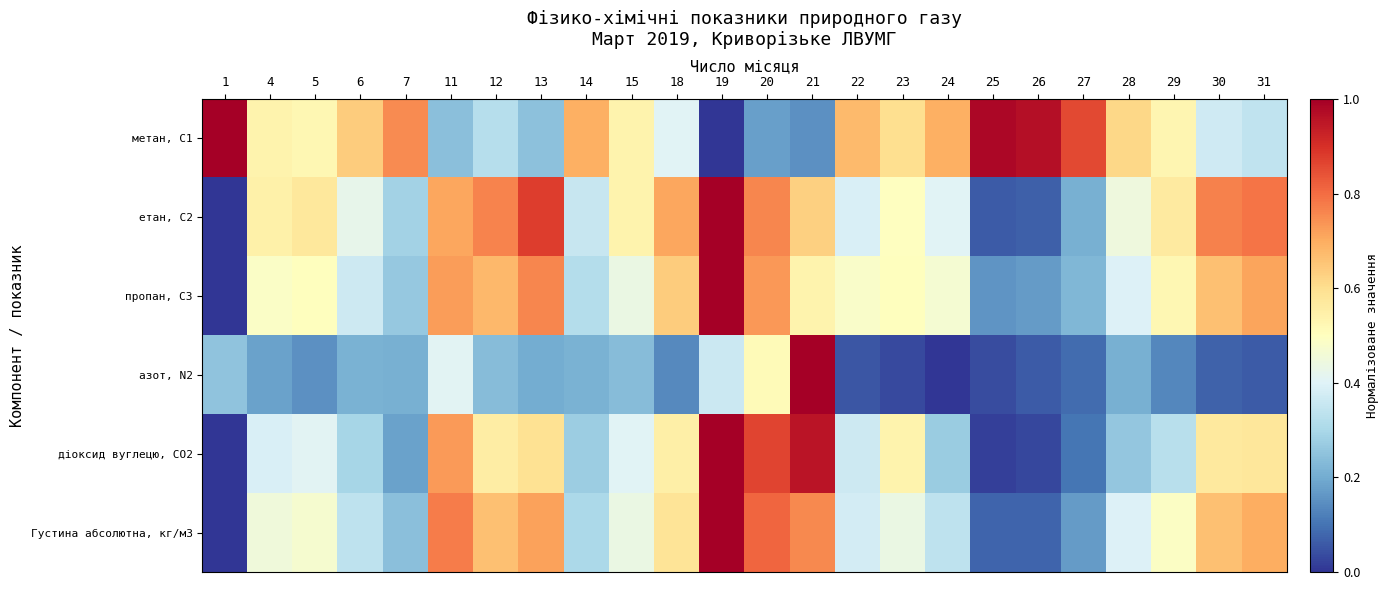

Reading right to left, extract all data points from this chart.

метан, С1: 31=0.3	30=0.4	29=0.5	28=0.6	27=0.9	26=1.0	25=1.0	24=0.7	23=0.6	22=0.7	21=0.2	20=0.2	19=0.0	18=0.4	15=0.5	14=0.7	13=0.2	12=0.3	11=0.2	7=0.8	6=0.6	5=0.5	4=0.5	1=1.0
етан, С2: 31=0.8	30=0.8	29=0.6	28=0.4	27=0.2	26=0.1	25=0.1	24=0.4	23=0.5	22=0.4	21=0.6	20=0.8	19=1.0	18=0.7	15=0.5	14=0.4	13=0.9	12=0.8	11=0.7	7=0.3	6=0.4	5=0.6	4=0.5	1=0.0
пропан, С3: 31=0.7	30=0.7	29=0.5	28=0.4	27=0.2	26=0.2	25=0.2	24=0.5	23=0.5	22=0.5	21=0.5	20=0.7	19=1.0	18=0.6	15=0.4	14=0.3	13=0.8	12=0.7	11=0.7	7=0.3	6=0.4	5=0.5	4=0.5	1=0.0
азот, N2: 31=0.1	30=0.1	29=0.1	28=0.2	27=0.1	26=0.1	25=0.0	24=0.0	23=0.0	22=0.1	21=1.0	20=0.5	19=0.4	18=0.1	15=0.2	14=0.2	13=0.2	12=0.2	11=0.4	7=0.2	6=0.2	5=0.1	4=0.2	1=0.3
діоксид вуглецю, CО2: 31=0.6	30=0.6	29=0.3	28=0.3	27=0.1	26=0.0	25=0.0	24=0.3	23=0.5	22=0.4	21=1.0	20=0.9	19=1.0	18=0.5	15=0.4	14=0.3	13=0.6	12=0.6	11=0.7	7=0.2	6=0.3	5=0.4	4=0.4	1=0.0
Густина абсолютна, кг/м3: 31=0.7	30=0.7	29=0.5	28=0.4	27=0.2	26=0.1	25=0.1	24=0.3	23=0.4	22=0.4	21=0.8	20=0.8	19=1.0	18=0.6	15=0.4	14=0.3	13=0.7	12=0.7	11=0.8	7=0.2	6=0.3	5=0.5	4=0.5	1=0.0